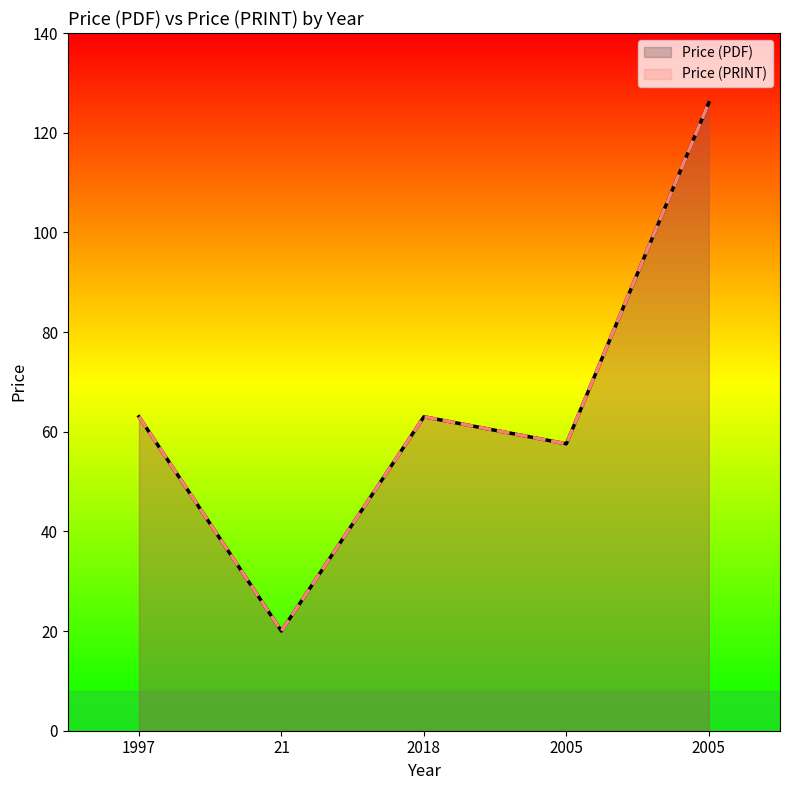

The Price (PDF) series shows 20.0 at 21. True or false?

True